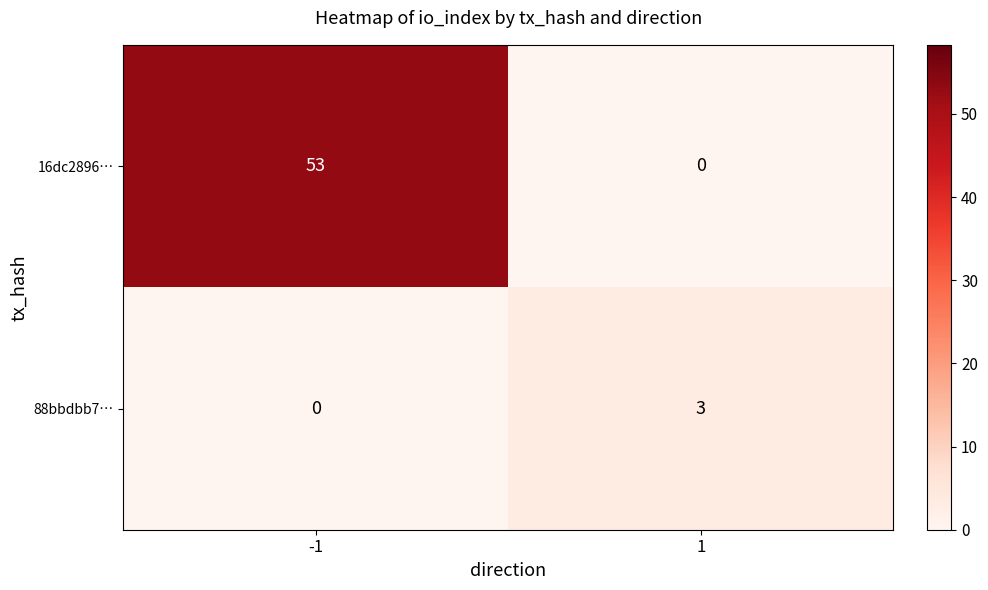

What is the difference between the 88bbdbb7… values at -1 and 1?

3